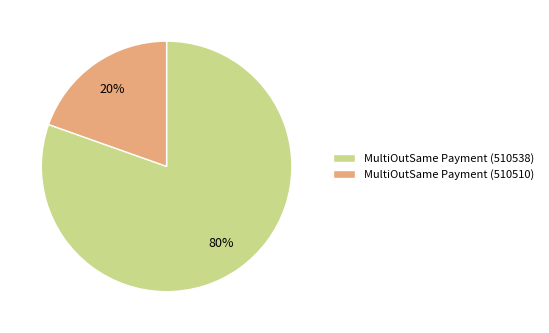

To the nearest percent, what is the combined percentage of MultiOutSame Payment (510538) and MultiOutSame Payment (510510)?

100%